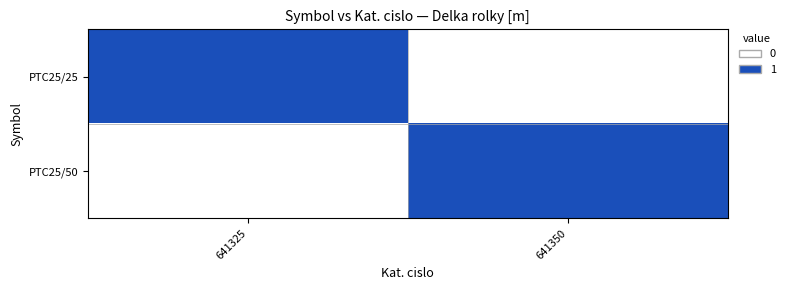

Which series has the largest total across all categories?

PTC25/25